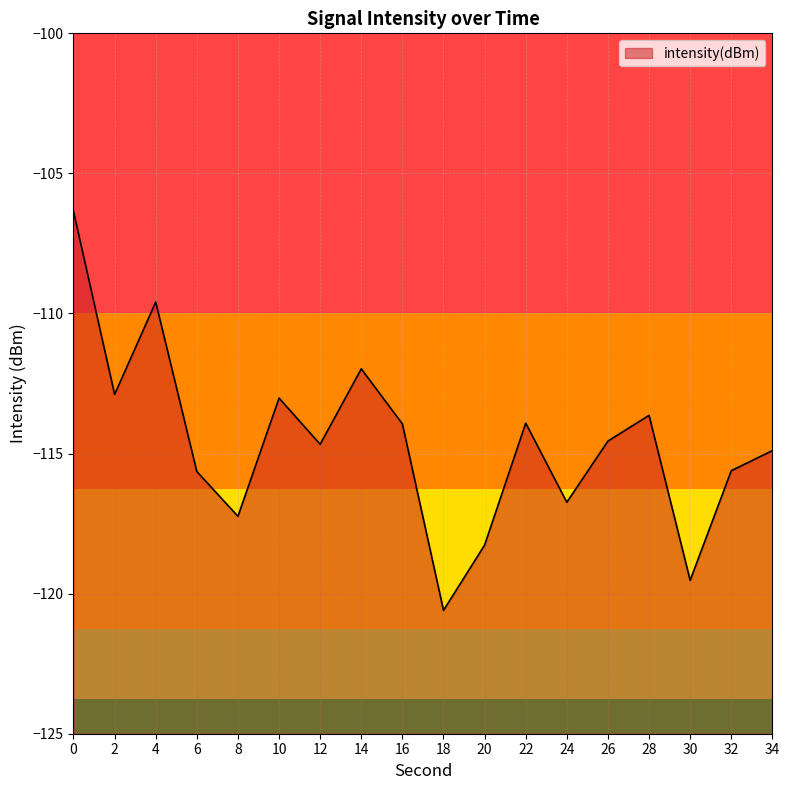

What is the sum of the values at 8 and 4?

-226.8